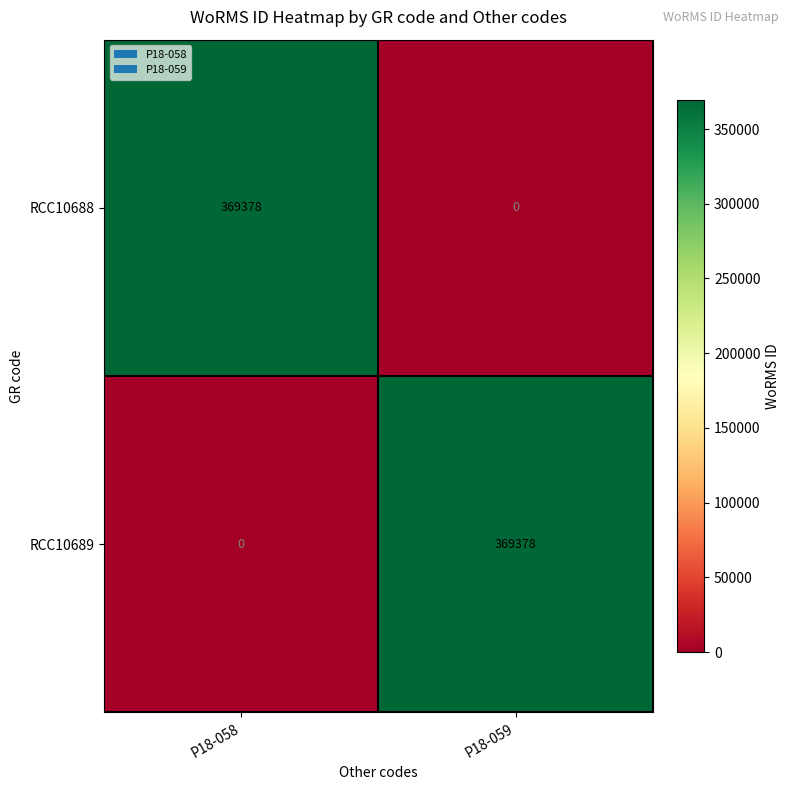

Reading left to right, extract all data points from this chart.

RCC10688: 369378	0
RCC10689: 0	369378